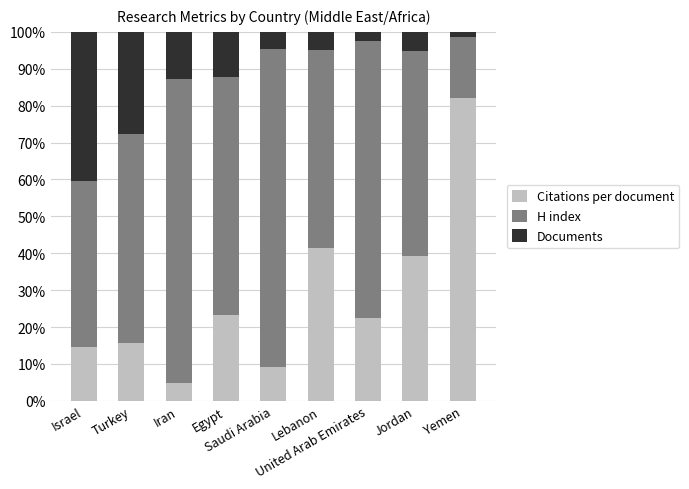

What are all the series names shown in the legend?

Citations per document, H index, Documents